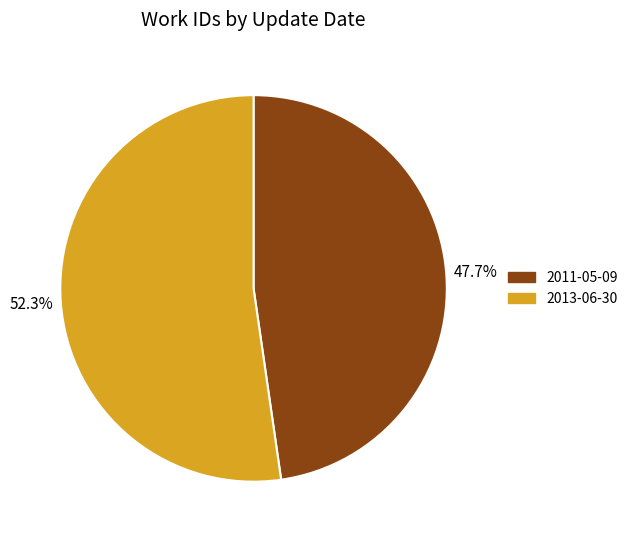

Between 2011-05-09 and 2013-06-30, which is larger?

2013-06-30